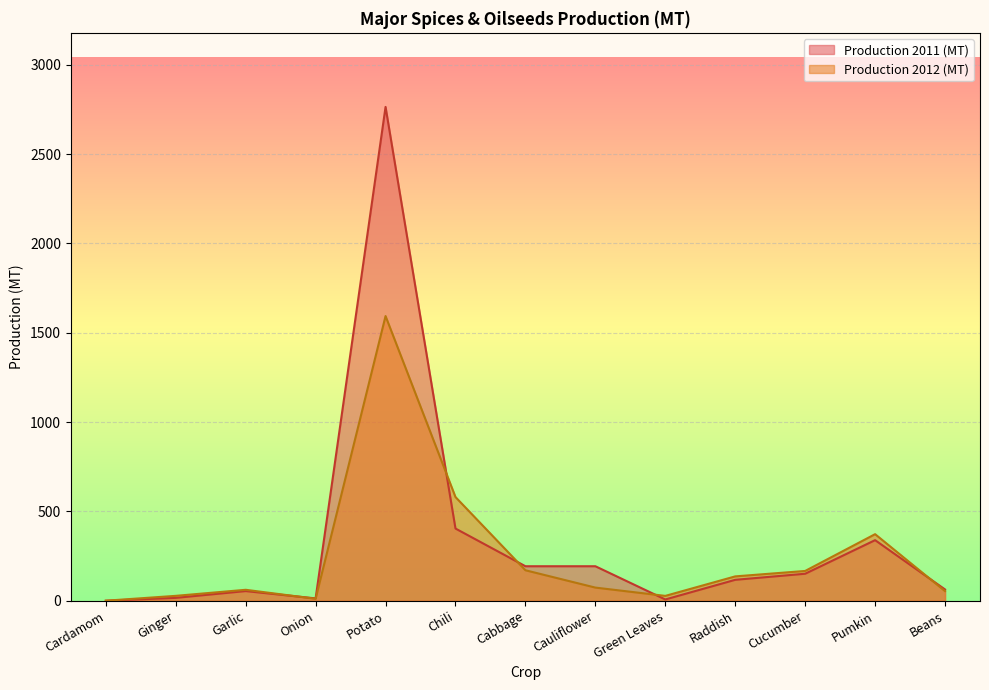

Count the number of data series in this chart.

2